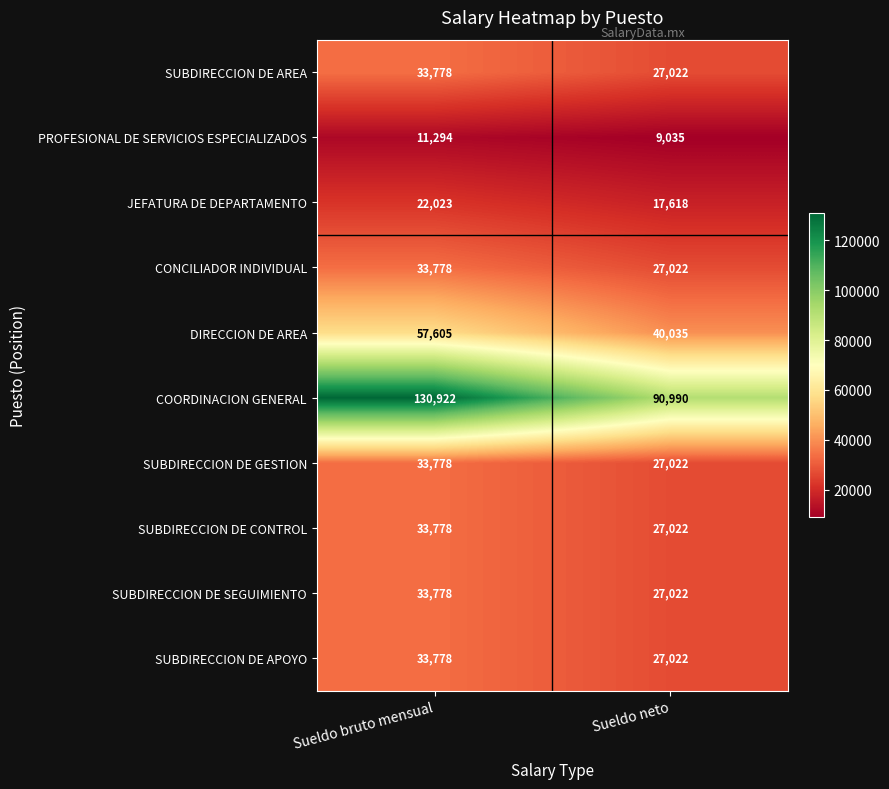

What is the spread (max minus min) of values at Sueldo bruto mensual?

119628